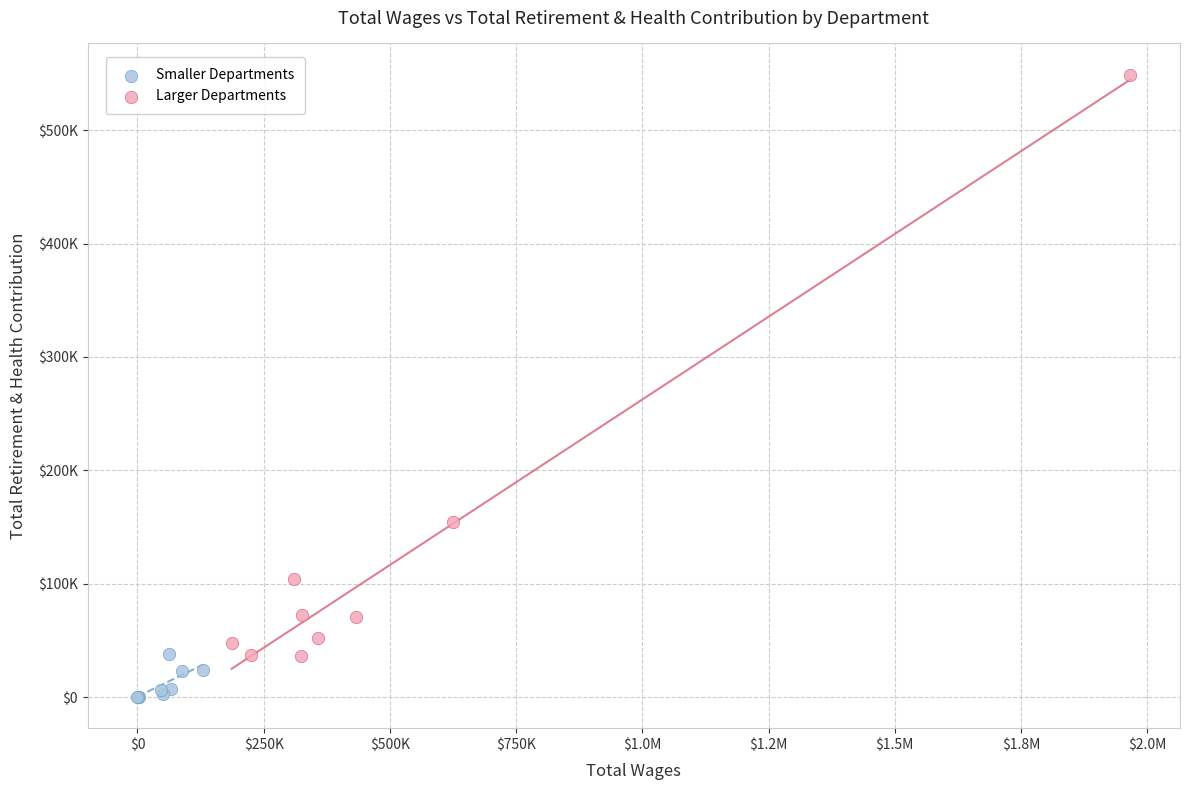

Which series has the largest Y range (max minus min)?

Larger Departments